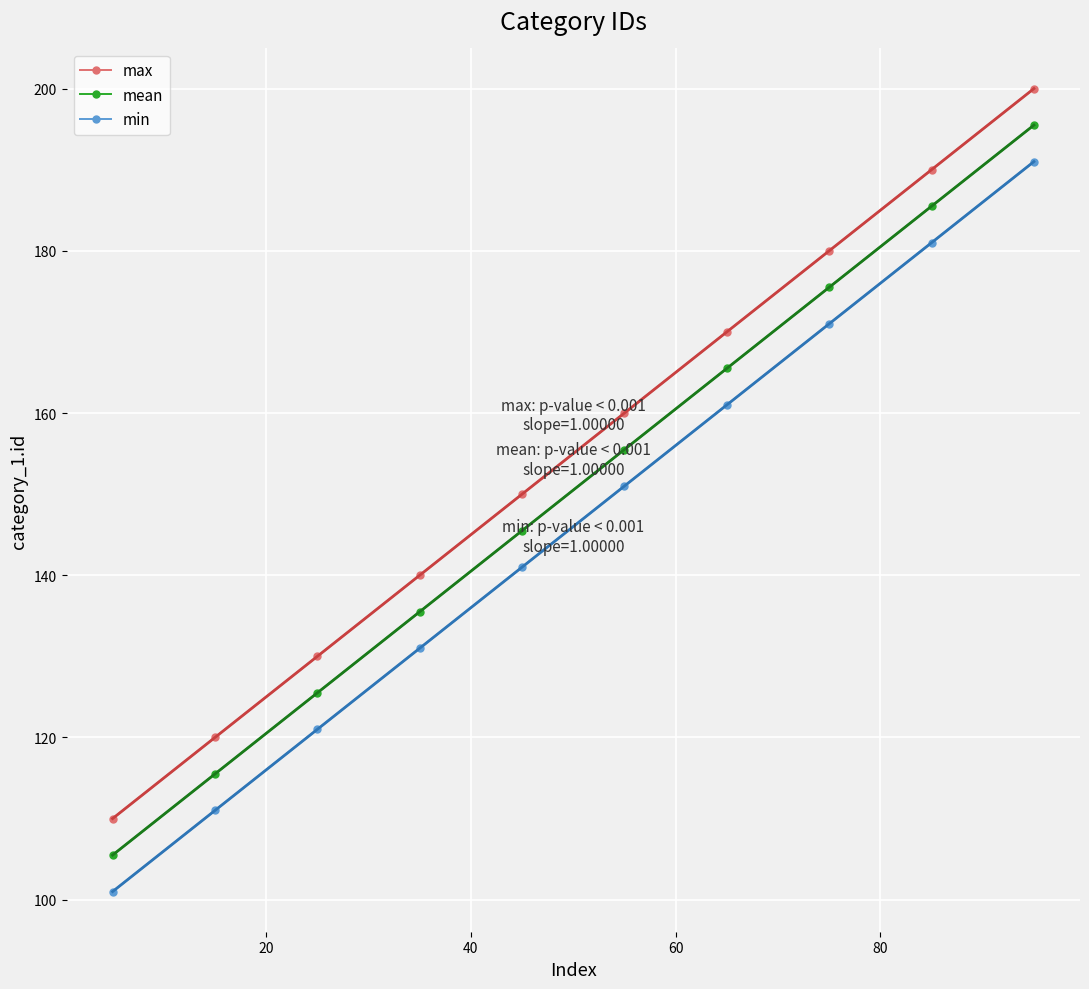

Rank the series by their average value, from highest to lowest.

max, mean, min